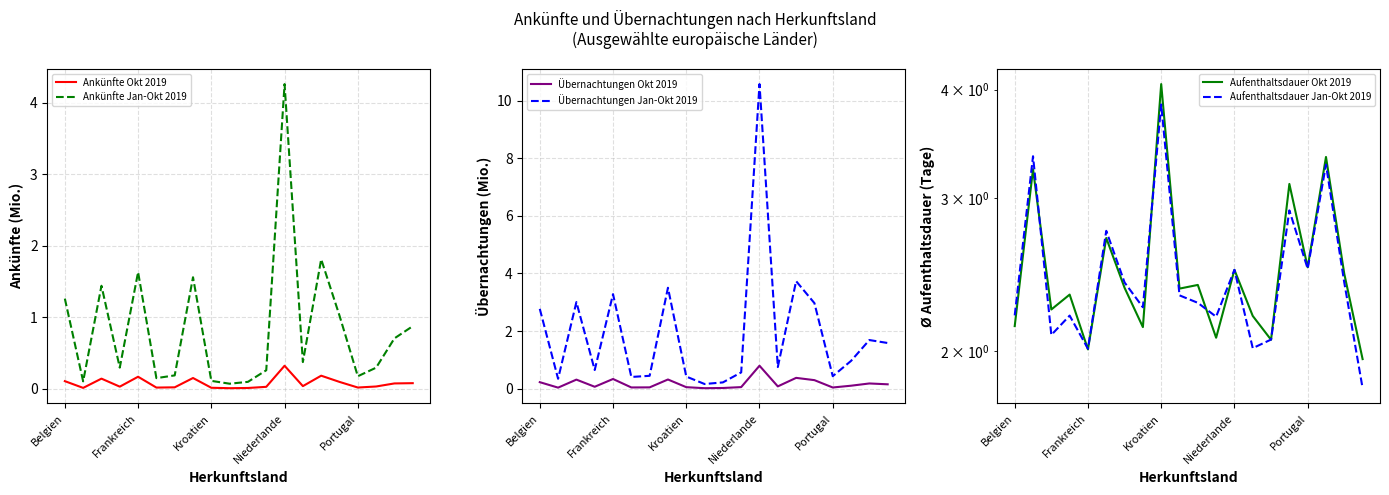

Reading right to left, what are all the values shown in this chart?

Ankünfte Okt 2019: 0.1	0.1	0.0	0.0	0.1	0.2	0.0	0.3	0.0	0.0	0.0	0.0	0.1	0.0	0.0	0.2	0.0	0.1	0.0	0.1
Ankünfte Jan-Okt 2019: 0.9	0.7	0.3	0.2	1.0	1.8	0.4	4.3	0.3	0.1	0.1	0.1	1.6	0.2	0.1	1.6	0.3	1.4	0.1	1.3
Übernachtungen Okt 2019: 0.2	0.2	0.1	0.0	0.3	0.4	0.1	0.8	0.1	0.0	0.0	0.1	0.3	0.0	0.0	0.3	0.1	0.3	0.0	0.2
Übernachtungen Jan-Okt 2019: 1.6	1.7	1.0	0.4	3.0	3.7	0.8	10.6	0.6	0.2	0.2	0.4	3.5	0.4	0.4	3.3	0.6	3.0	0.3	2.8
Aufenthaltsdauer Okt 2019: 2.0	2.5	3.3	2.5	3.1	2.1	2.2	2.5	2.1	2.4	2.4	4.1	2.1	2.4	2.7	2.0	2.3	2.2	3.2	2.1
Aufenthaltsdauer Jan-Okt 2019: 1.8	2.4	3.3	2.5	2.9	2.1	2.0	2.5	2.2	2.3	2.3	3.8	2.2	2.4	2.7	2.0	2.2	2.1	3.4	2.2